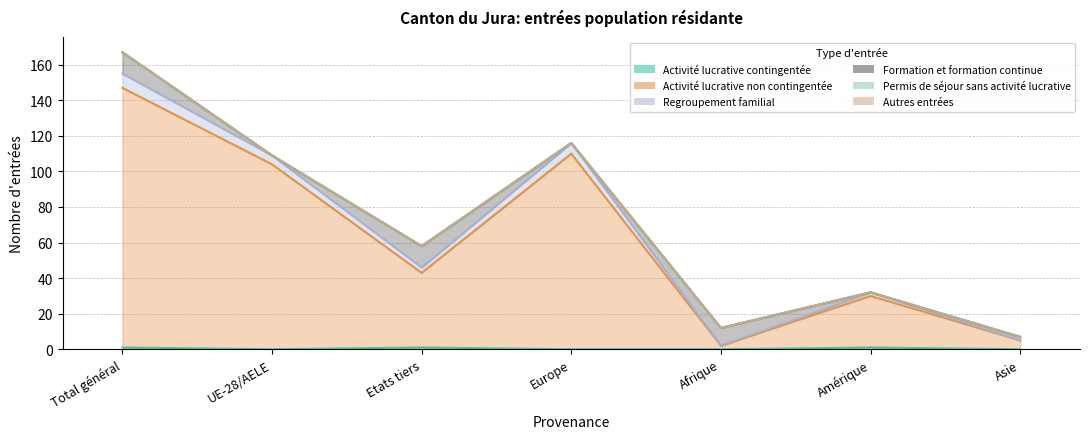

In Activité lucrative contingentée, how many points are higher than both neighbors (excluding endpoints)?

2